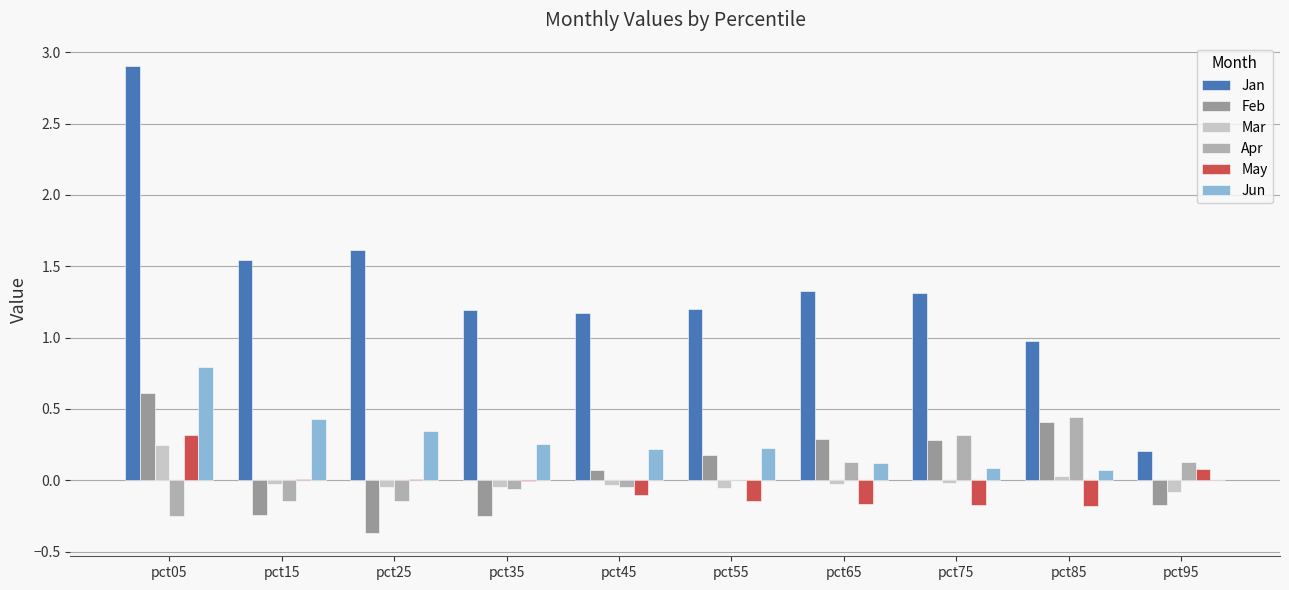

Which series changed the most between pct25 and pct85?

Feb